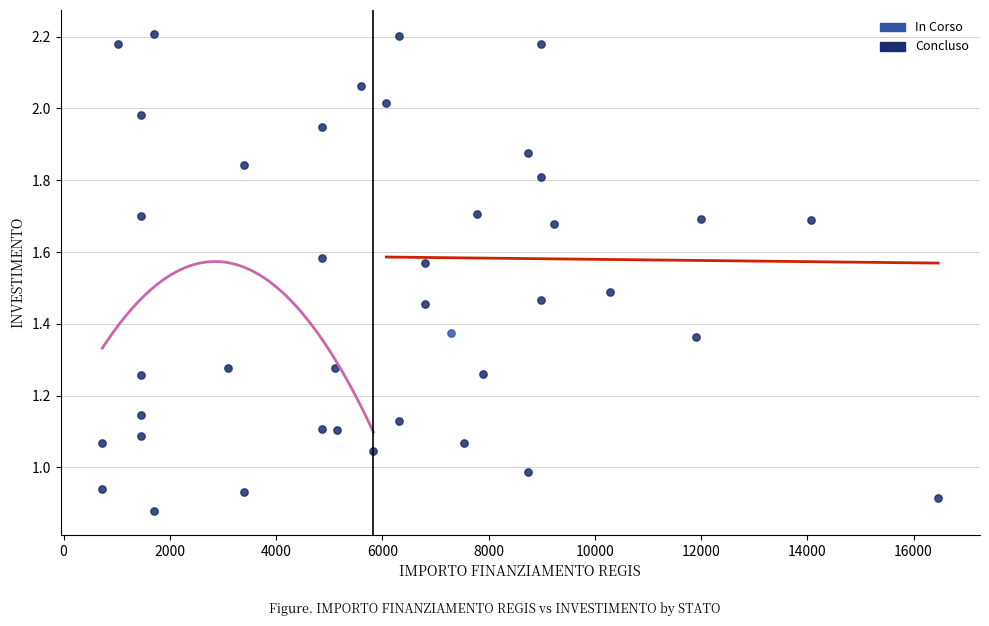

What are all the series names shown in the legend?

In Corso, Concluso